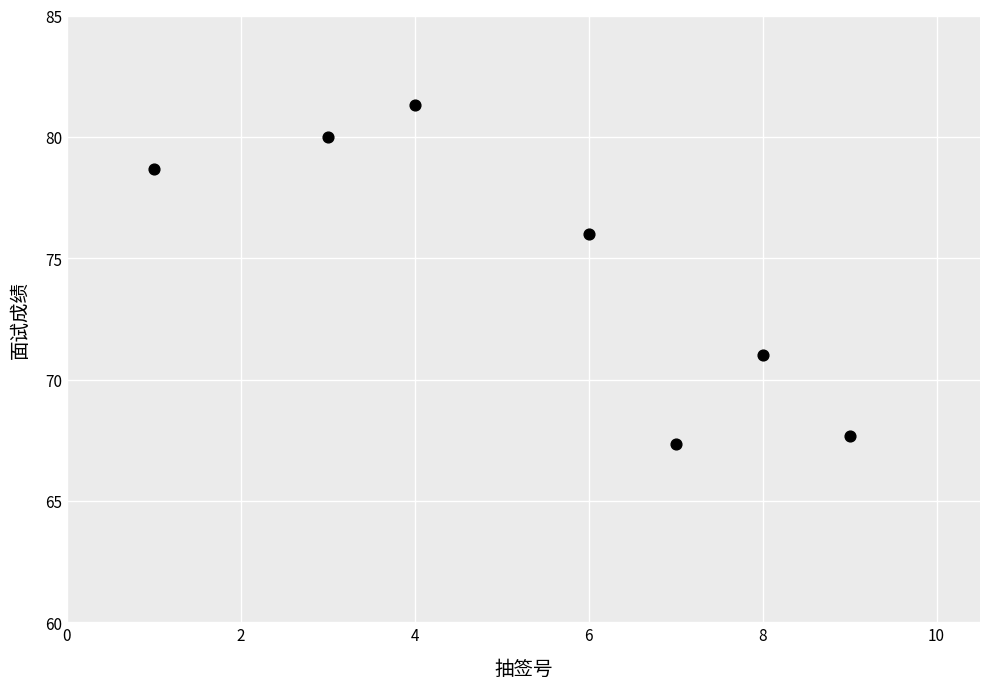

What Y value in the scatter plot is closest to 74?

76.0